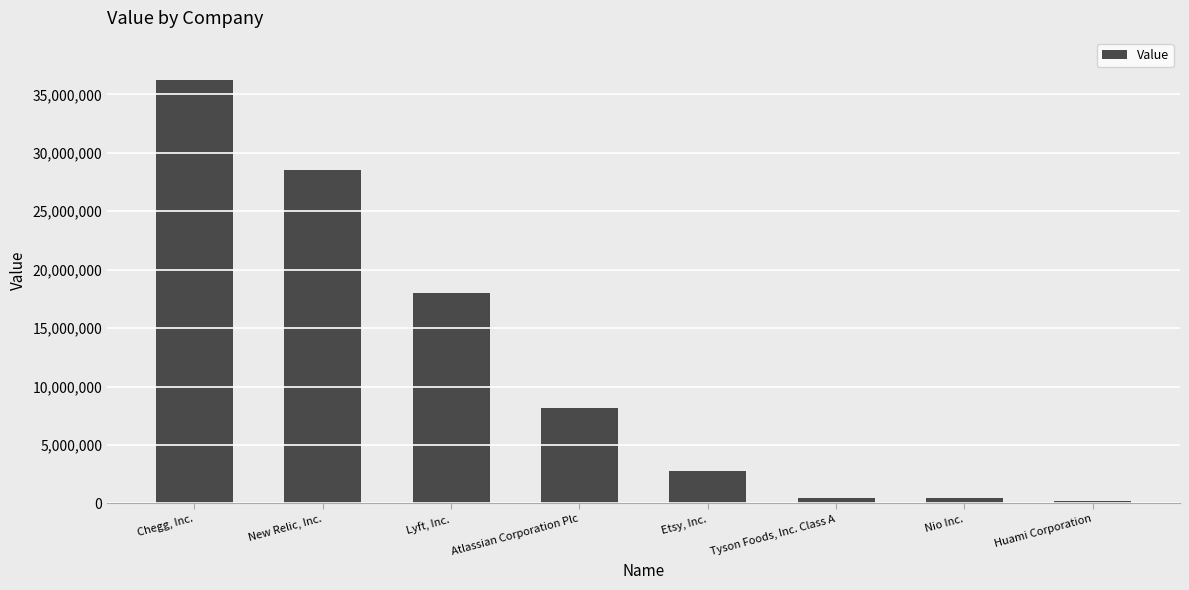

The chart shows a value of 8135000 at Atlassian Corporation Plc. True or false?

True